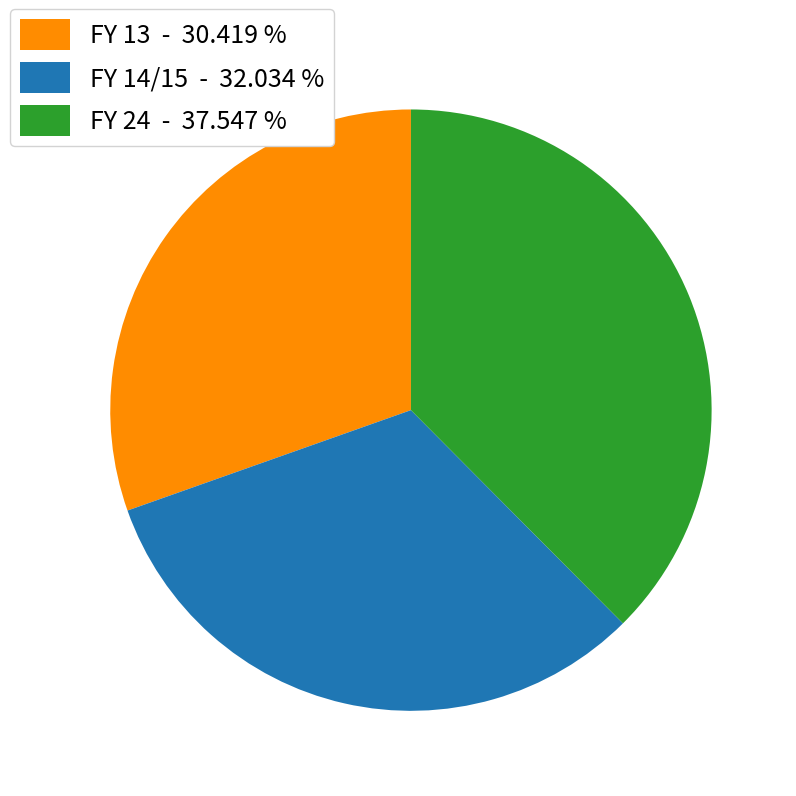

Rank the categories by value from lowest to highest.

FY 13 - 30.419 %, FY 14/15 - 32.034 %, FY 24 - 37.547 %